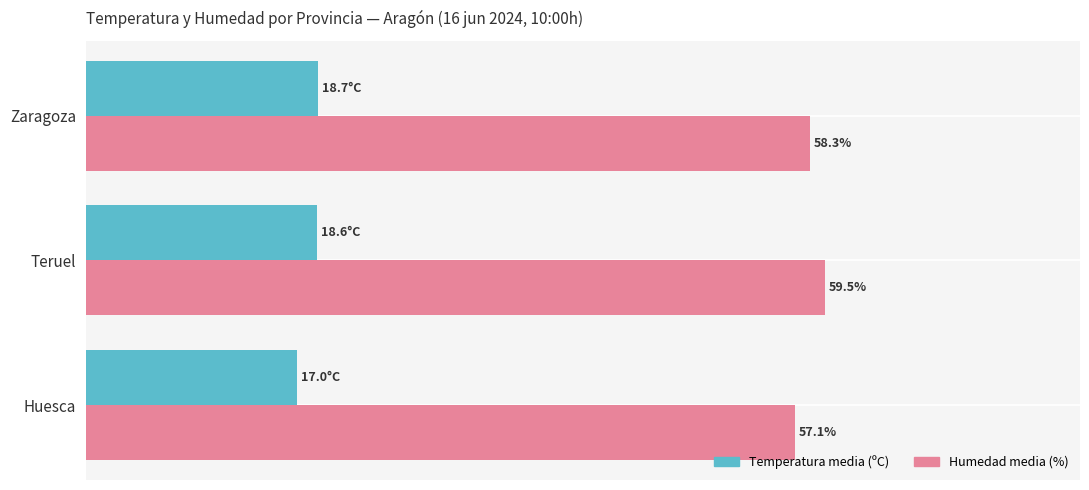

Rank the series by their maximum value, from highest to lowest.

Humedad media (%), Temperatura media (ºC)